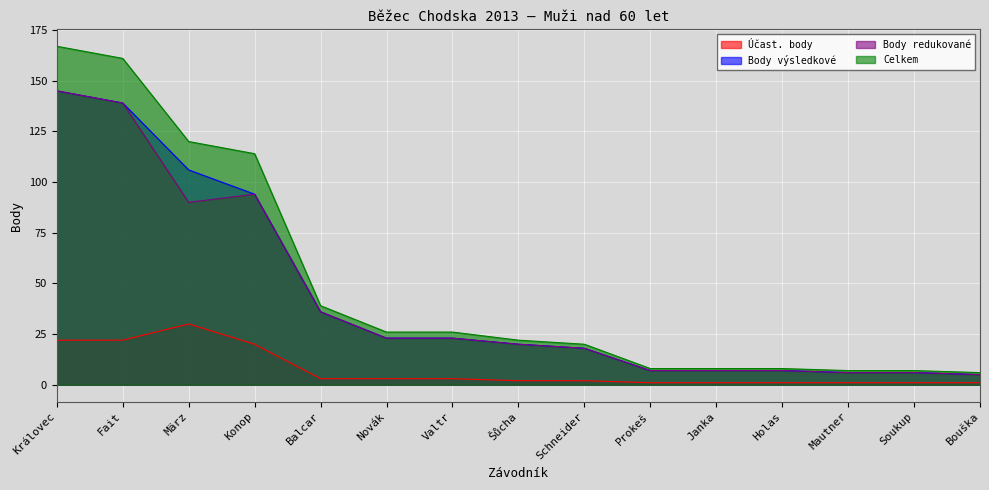

Reading left to right, what are all the values shown in this chart?

Účast. body: Královec=22	Fait=22	März=30	Konop=20	Balcar=3	Novák=3	Valtr=3	Šůcha=2	Schneider=2	Prokeš=1	Janka=1	Holas=1	Mautner=1	Soukup=1	Bouška=1
Body výsledkové: Královec=145	Fait=139	März=106	Konop=94	Balcar=36	Novák=23	Valtr=23	Šůcha=20	Schneider=18	Prokeš=7	Janka=7	Holas=7	Mautner=6	Soukup=6	Bouška=5
Body redukované: Královec=145	Fait=139	März=90	Konop=94	Balcar=36	Novák=23	Valtr=23	Šůcha=20	Schneider=18	Prokeš=7	Janka=7	Holas=7	Mautner=6	Soukup=6	Bouška=5
Celkem: Královec=167	Fait=161	März=120	Konop=114	Balcar=39	Novák=26	Valtr=26	Šůcha=22	Schneider=20	Prokeš=8	Janka=8	Holas=8	Mautner=7	Soukup=7	Bouška=6